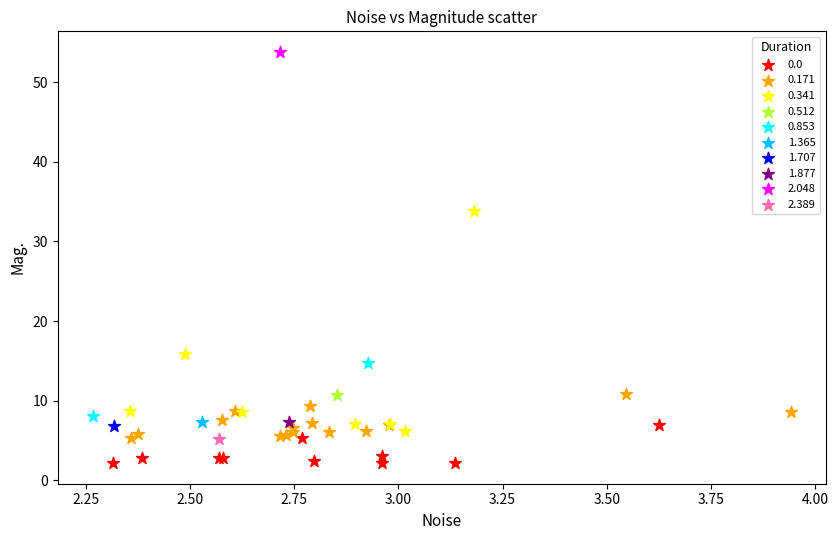

What are all the series names shown in the legend?

0.0, 0.171, 0.341, 0.512, 0.853, 1.365, 1.707, 1.877, 2.048, 2.389